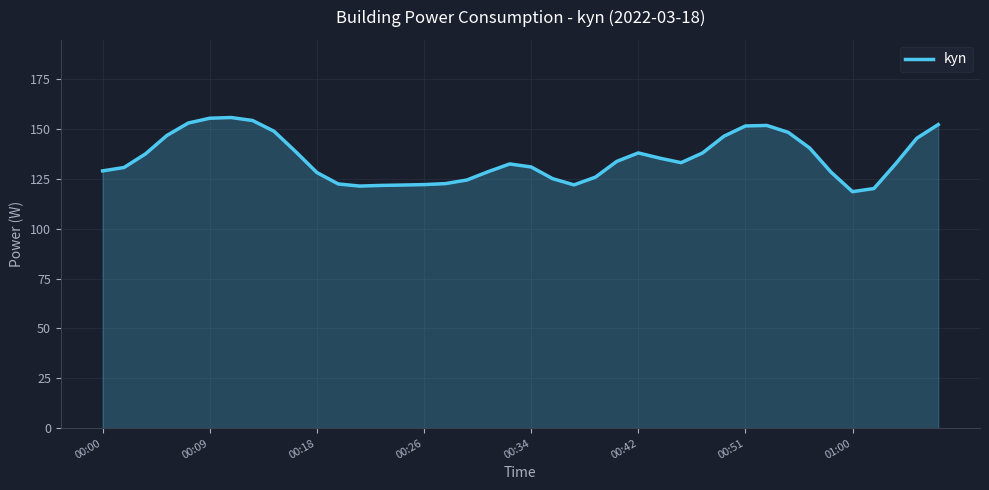

What is the difference between the maximum and minimum values?

37.2